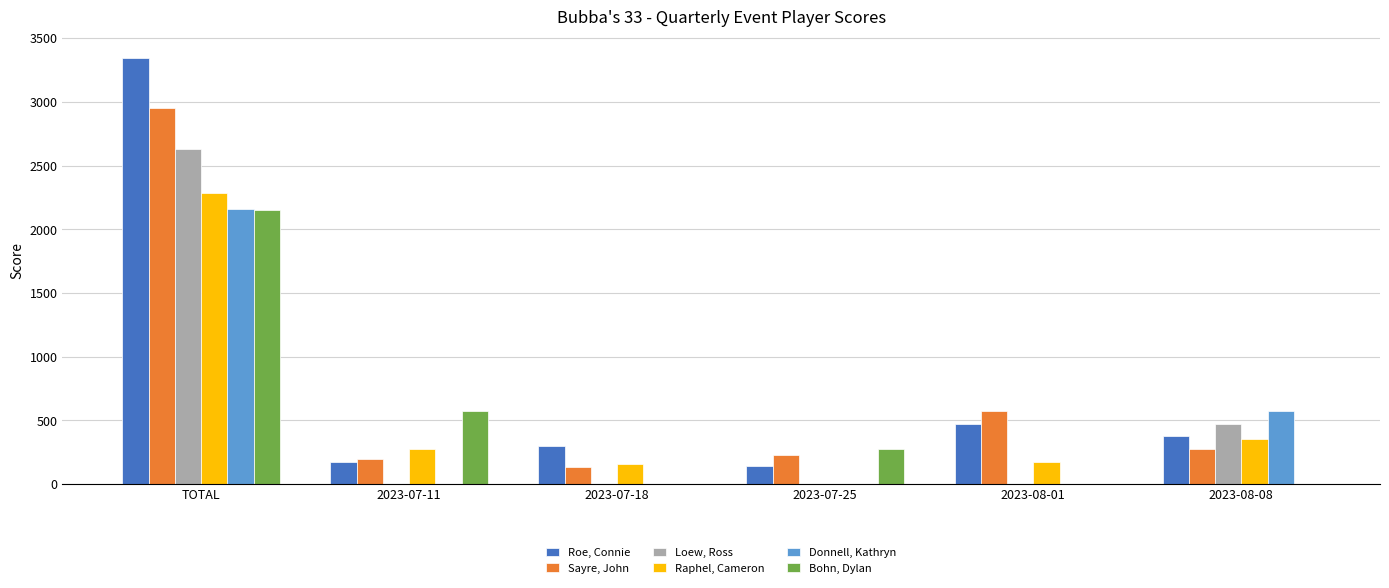

What are all the series names shown in the legend?

Roe, Connie, Sayre, John, Loew, Ross, Raphel, Cameron, Donnell, Kathryn, Bohn, Dylan